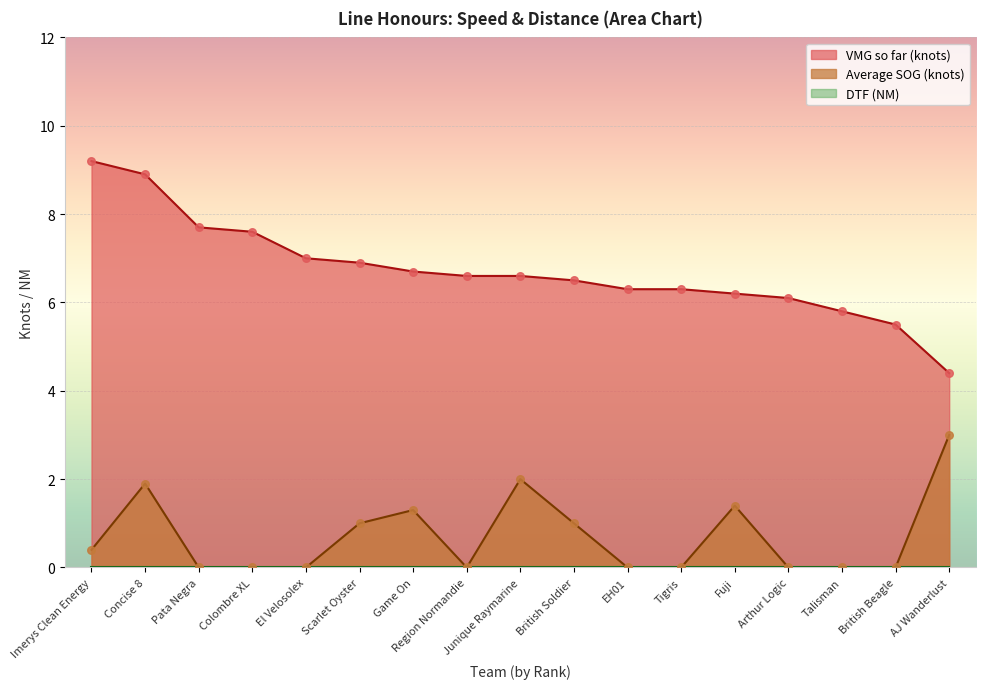

At which category is the sum across all series the highest?

Concise 8